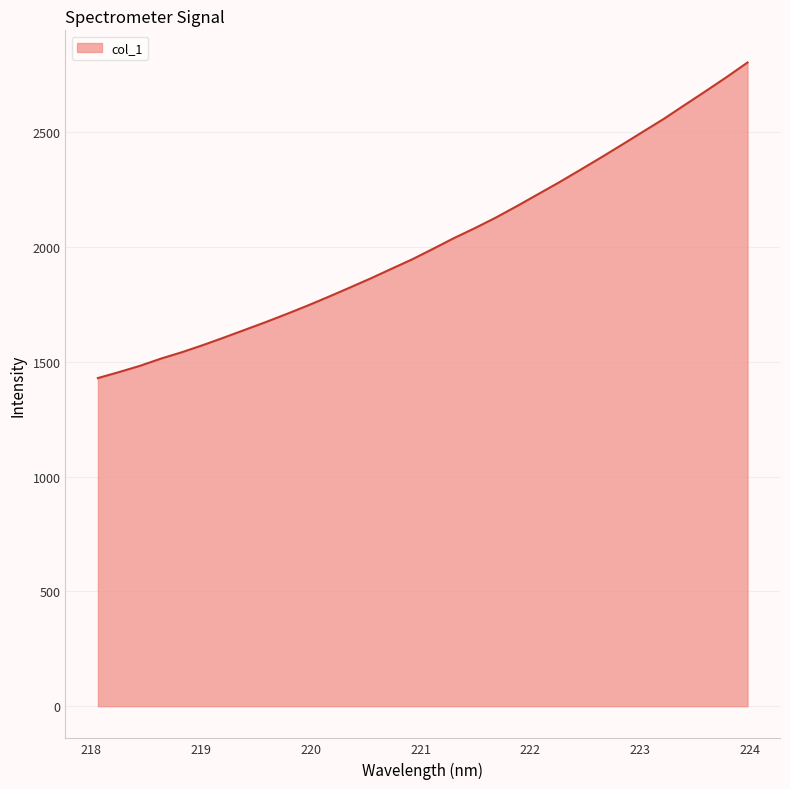

What is the smallest value displayed?

1429.4